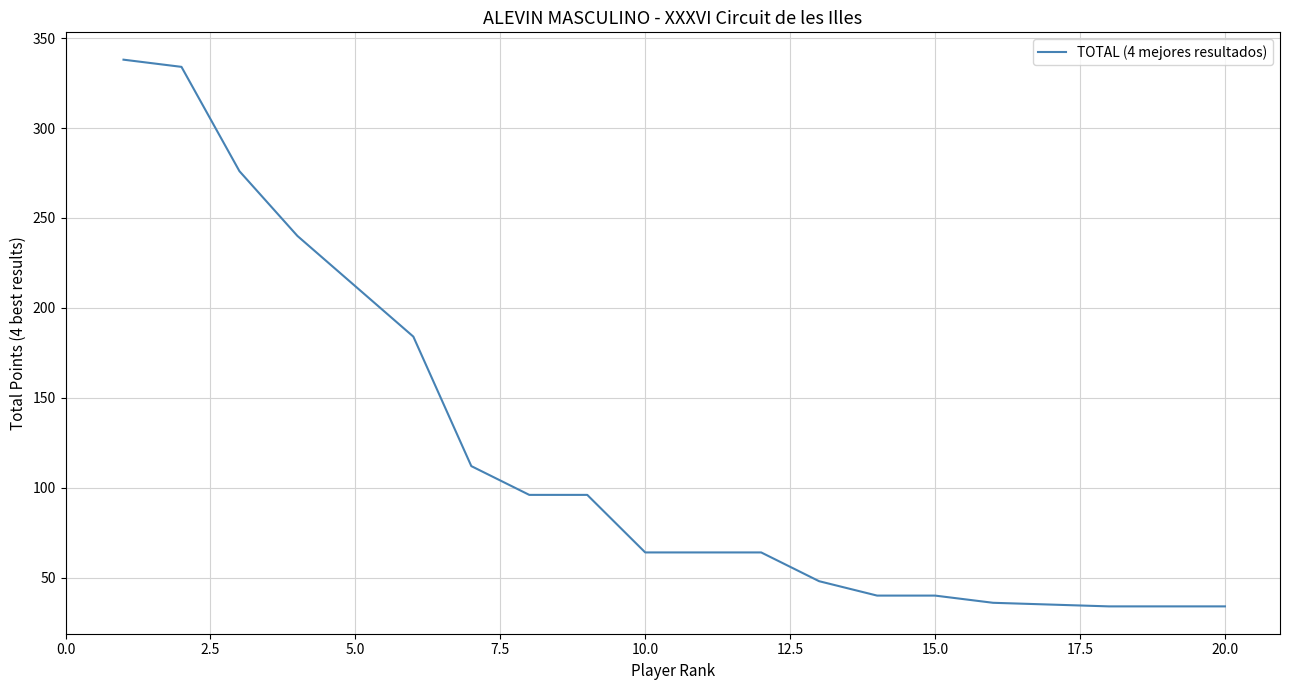

What is the minimum value shown in the chart?

34